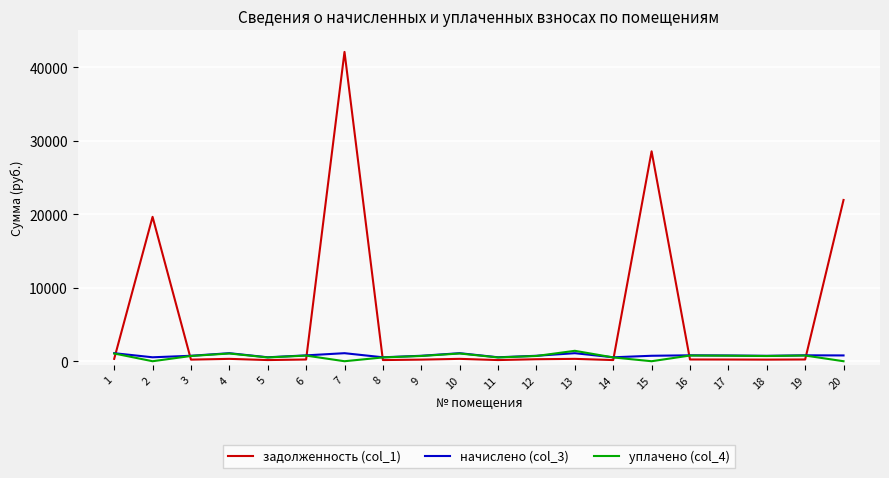

How many lines are shown in the chart?

3